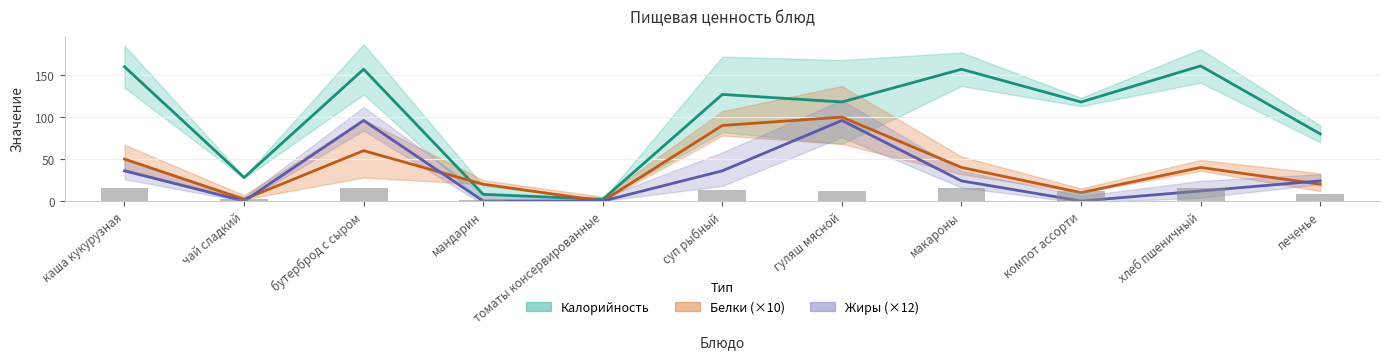

The value of Белки at макароны is 40. True or false?

True